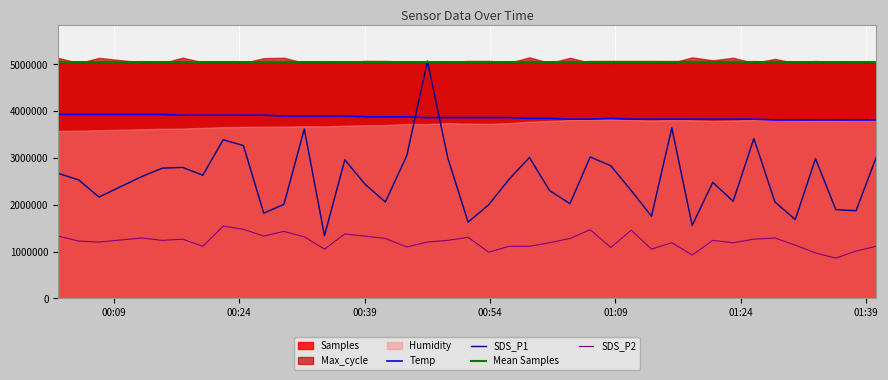

What is the lowest value of the SDS_P2 series?

860568.1